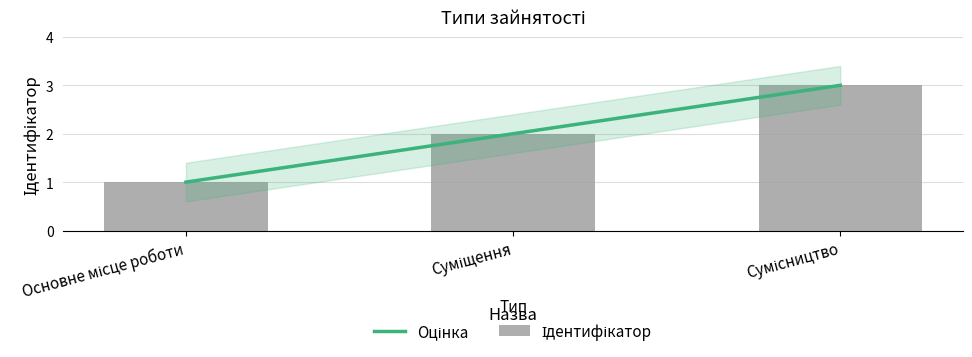

What is the value of the 2nd bar from the left?

2